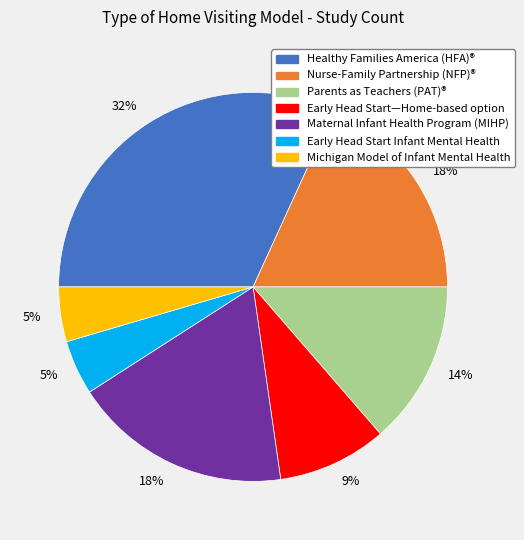

Approximately how many times larger is the value at Early Head Start—Home-based option compared to Healthy Families America (HFA)®?

0.3